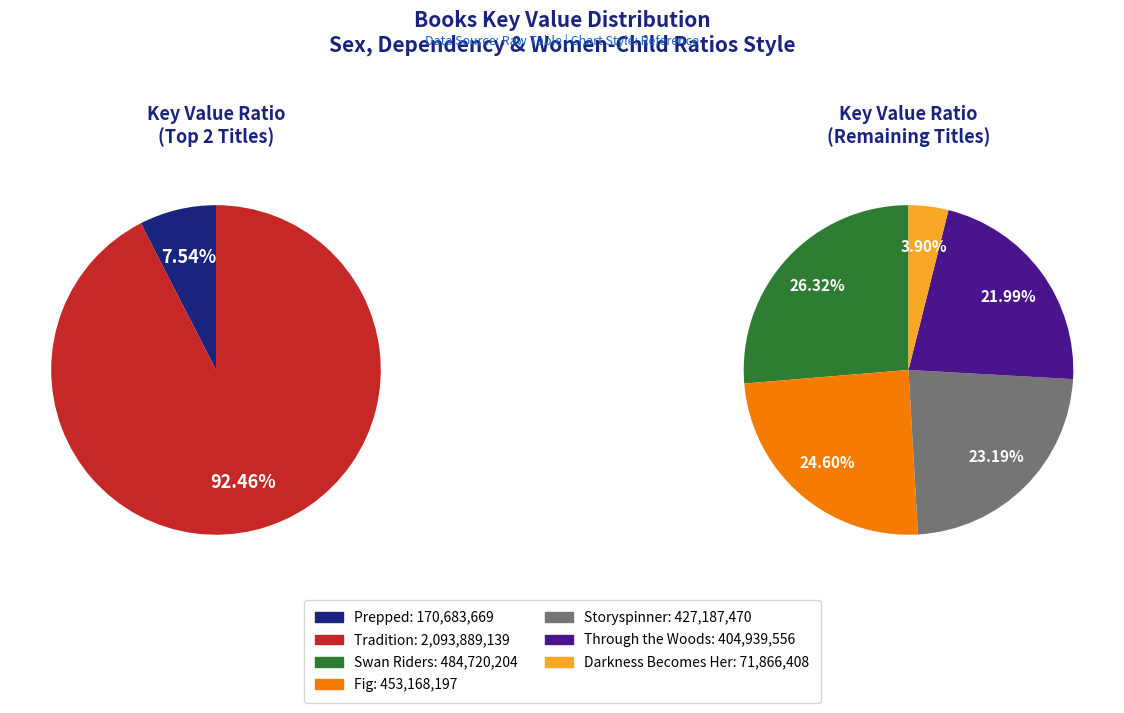

To the nearest percent, what is the combined percentage of Darkness Becomes Her and Prepped?

6%